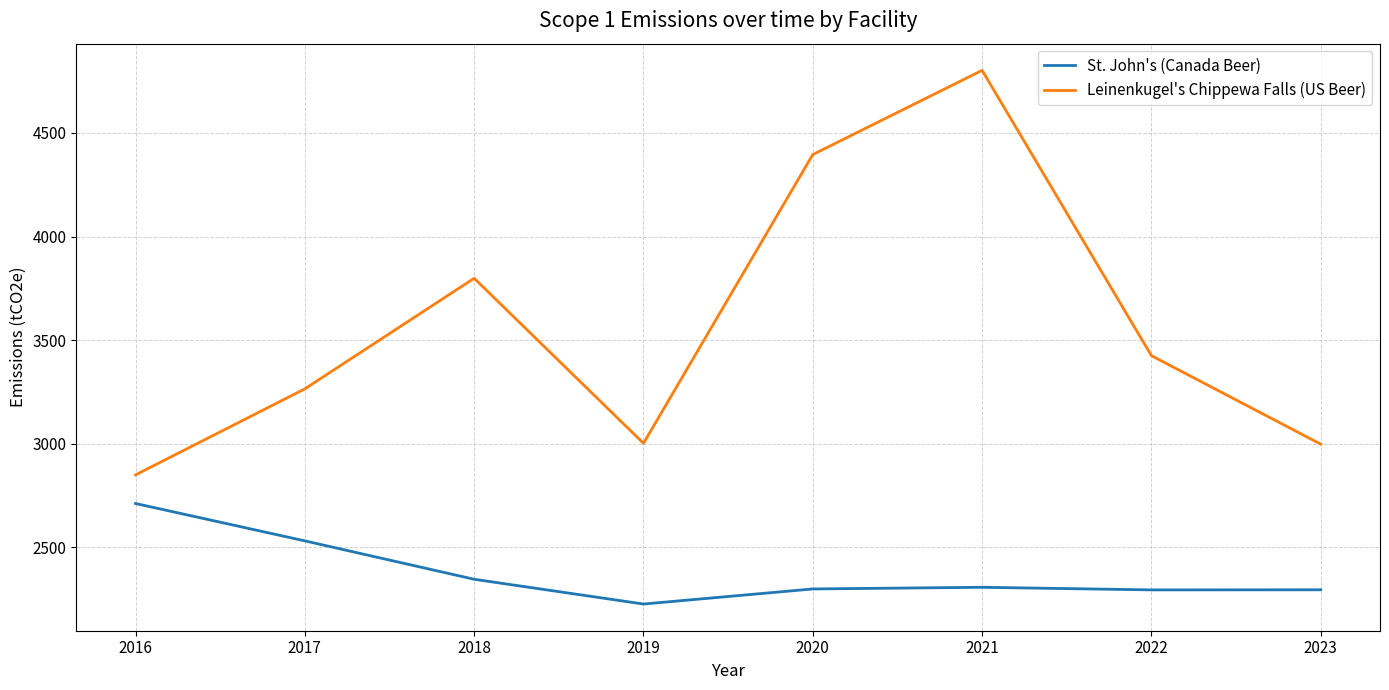

Which series has the largest range (max minus min)?

Leinenkugel's Chippewa Falls (US Beer)